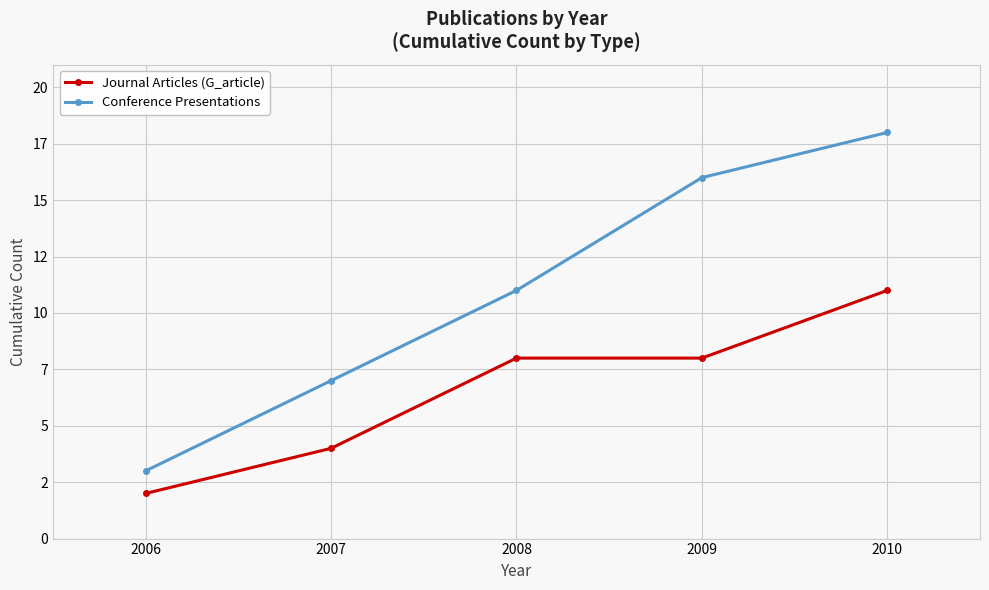

What is the lowest value of the Conference Presentations series?

3